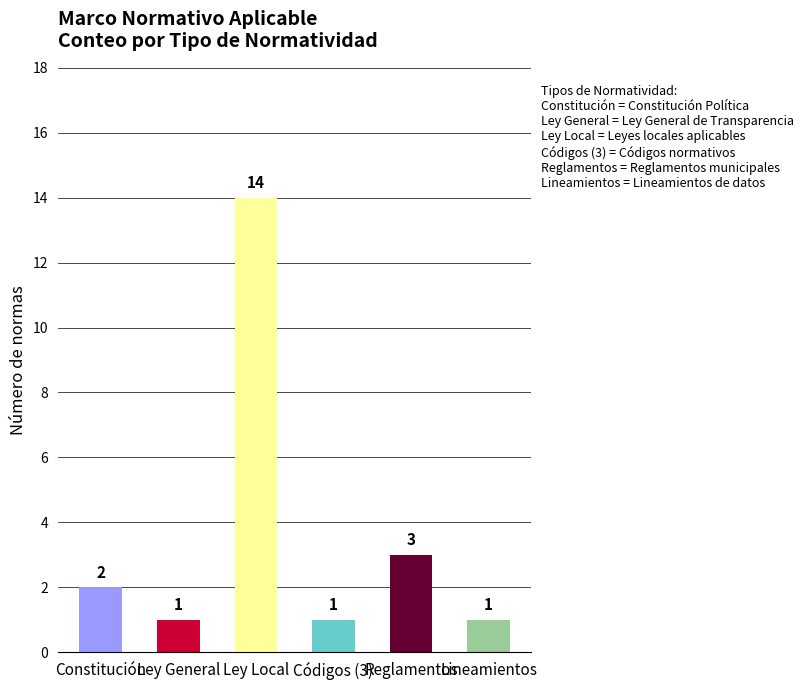

The chart shows a value of 2 at Códigos (3). True or false?

False